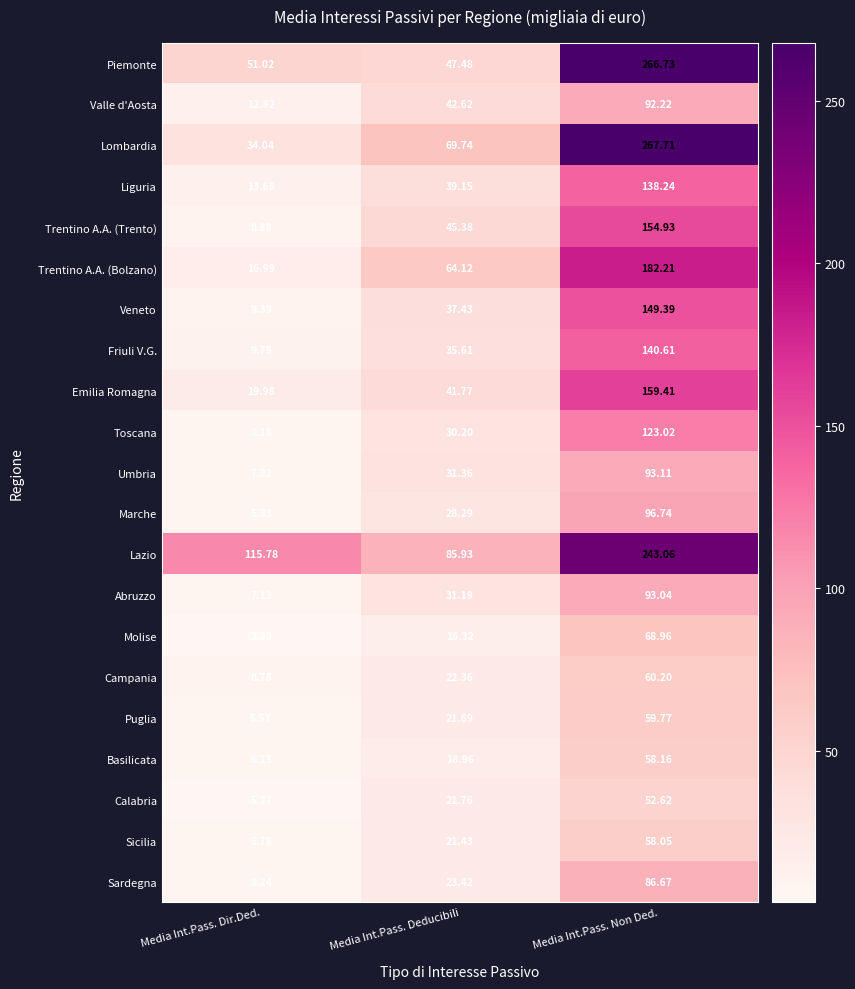

List the labels in order of Sardegna value, largest first.

Media Int.Pass. Non Ded., Media Int.Pass. Deducibili, Media Int.Pass. Dir.Ded.